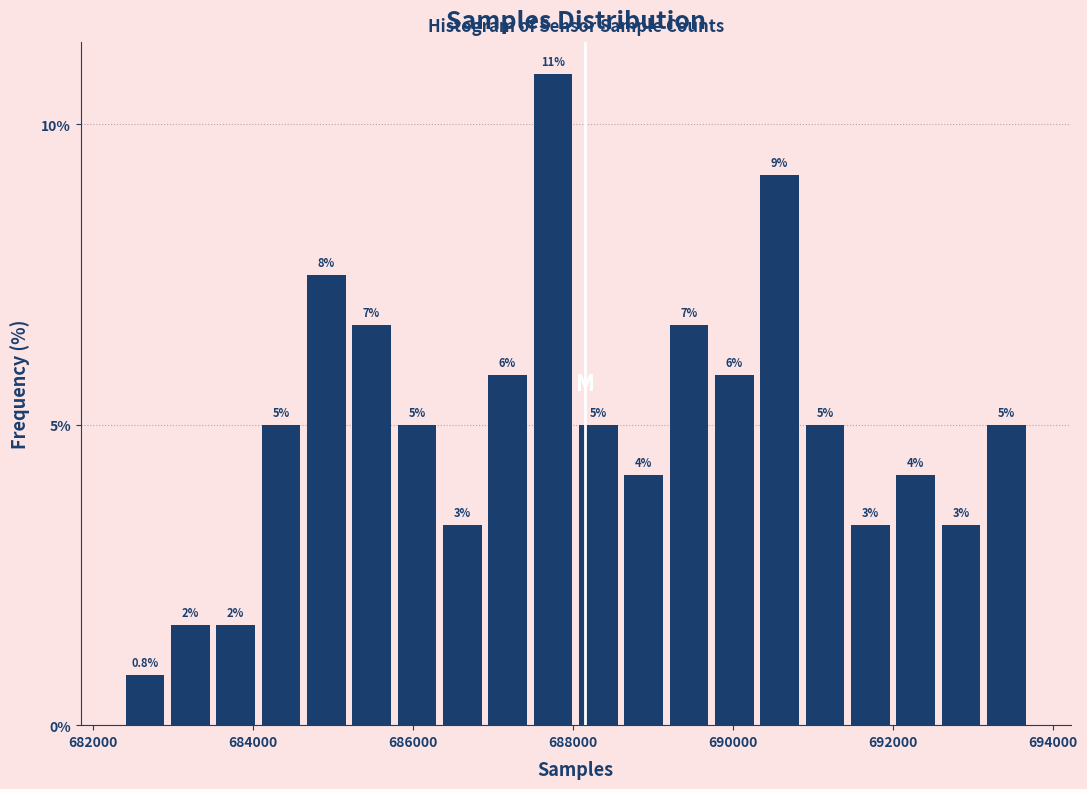

Around what value on the x-axis is the tallest bar? Give the approximate position of its centre, as read against the axis.

687800